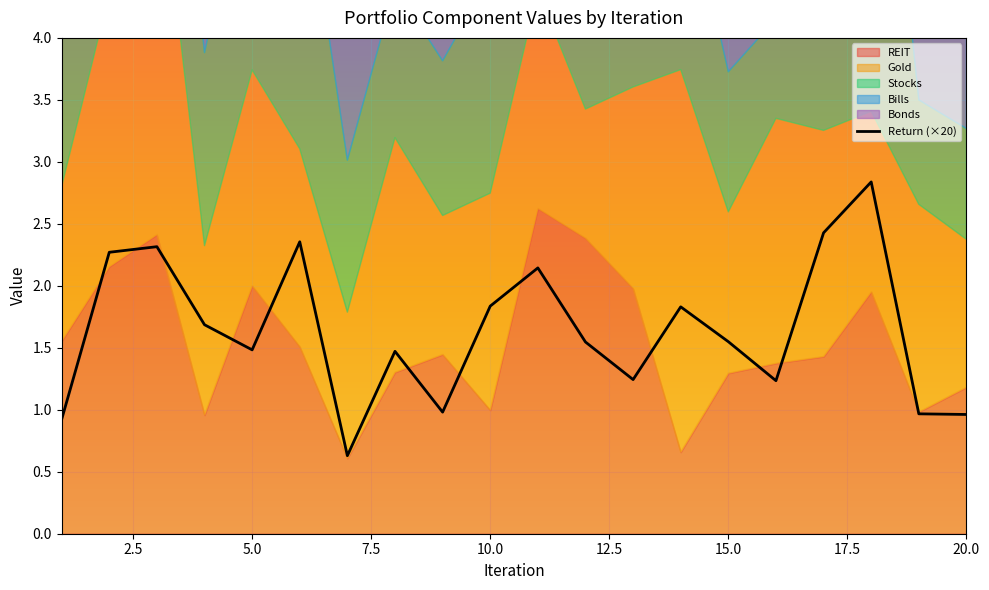

True or false: Return has more than 0 interior local peaks.

True